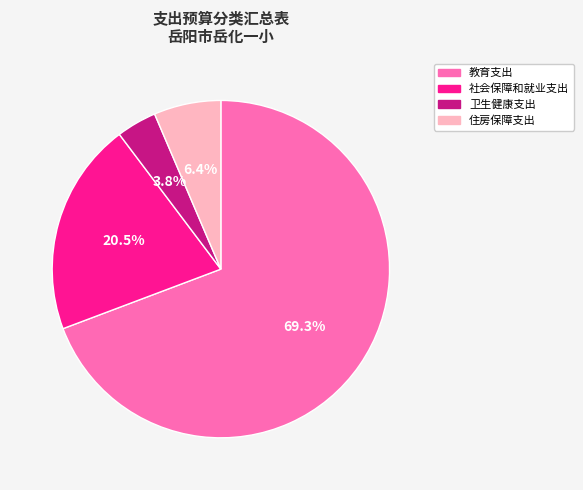

Is there any slice that represents more than half of the pie?

Yes